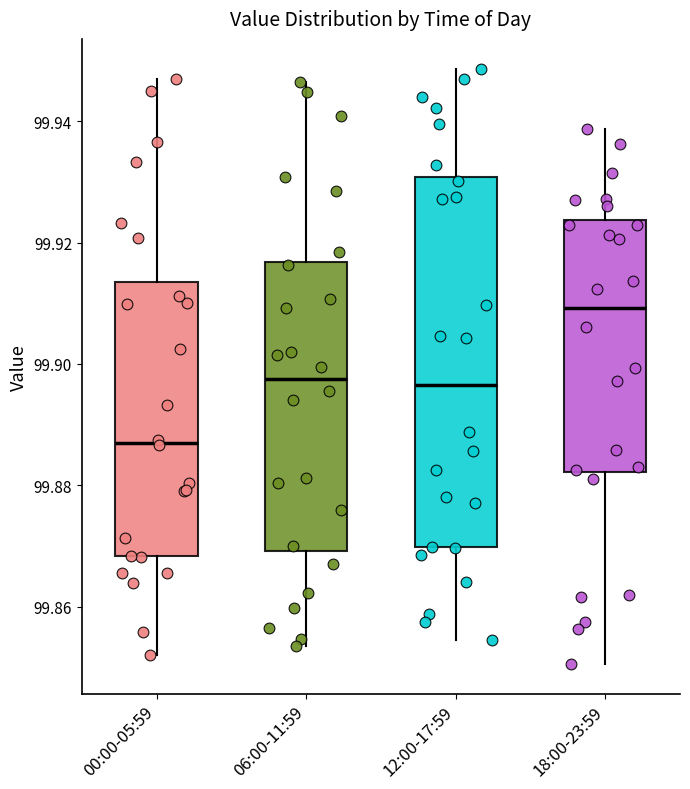

Reading left to right, read every box against the y-axis: the position of its median line, the range the box covers, and the ends of its whiskers. The values are not printed on the chart, so give them approximately, as read against the axis.

00:00-05:59: median 99.888, box 99.868 to 99.914, whiskers 99.852 to 99.946
06:00-11:59: median 99.898, box 99.870 to 99.916, whiskers 99.854 to 99.946
12:00-17:59: median 99.896, box 99.870 to 99.930, whiskers 99.854 to 99.948
18:00-23:59: median 99.910, box 99.882 to 99.924, whiskers 99.850 to 99.938